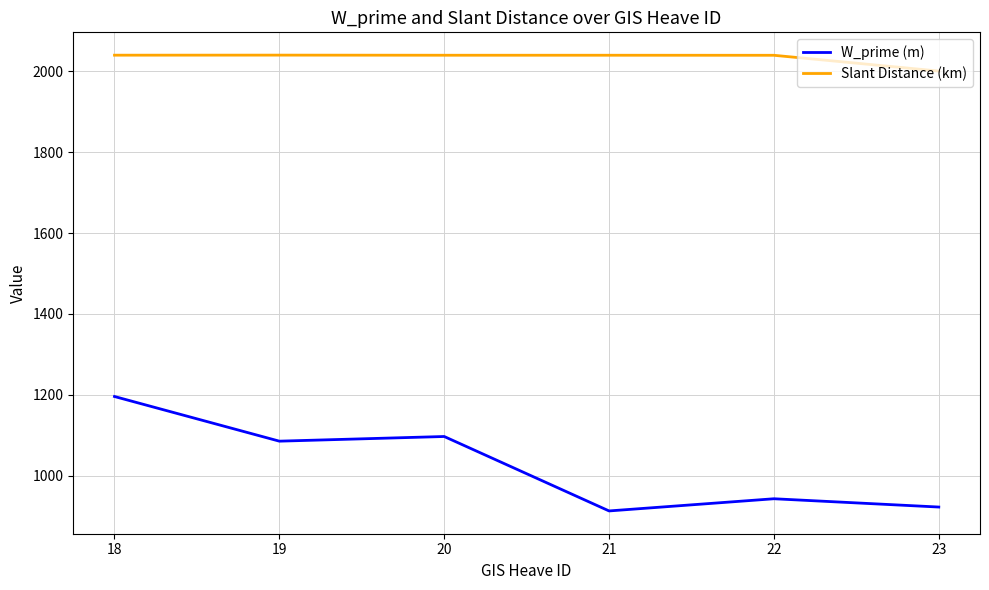

Which series has the largest range (max minus min)?

W_prime (m)